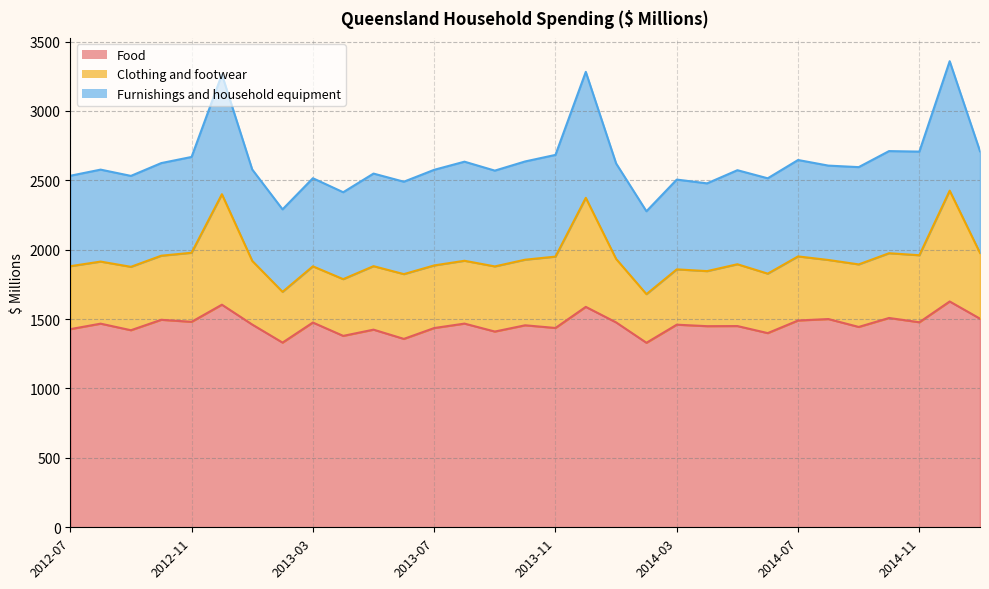

List the series in order of their peak value, highest first.

Food, Furnishings and household equipment, Clothing and footwear